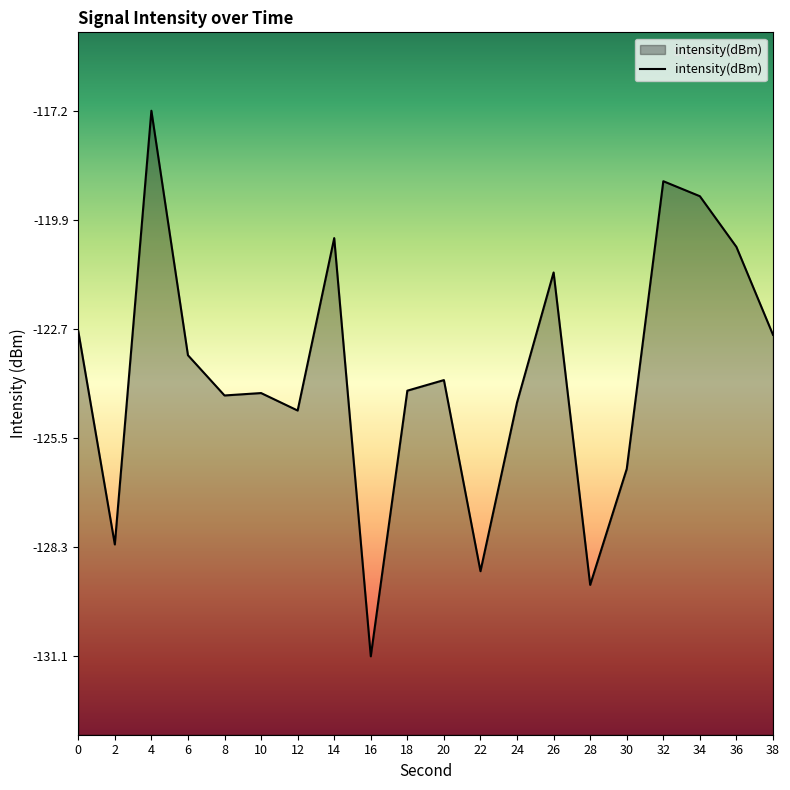

Reading left to right, transcribe all the data shown in this chart.

-122.8	-128.2	-117.2	-123.4	-124.4	-124.4	-124.8	-120.4	-131.1	-124.3	-124.0	-128.9	-124.6	-121.3	-129.3	-126.3	-119.0	-119.3	-120.6	-122.9